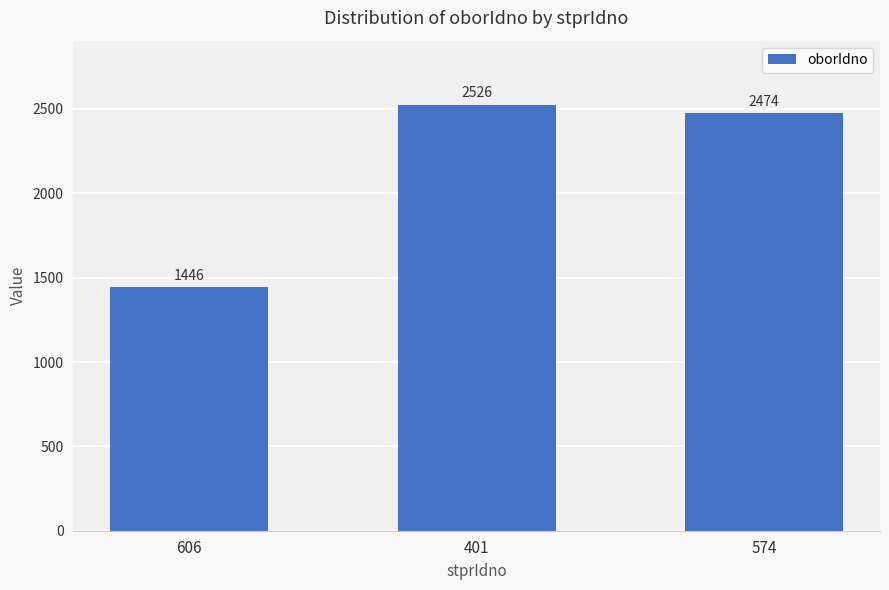

What is the change in value from 606 to 401?

+1080